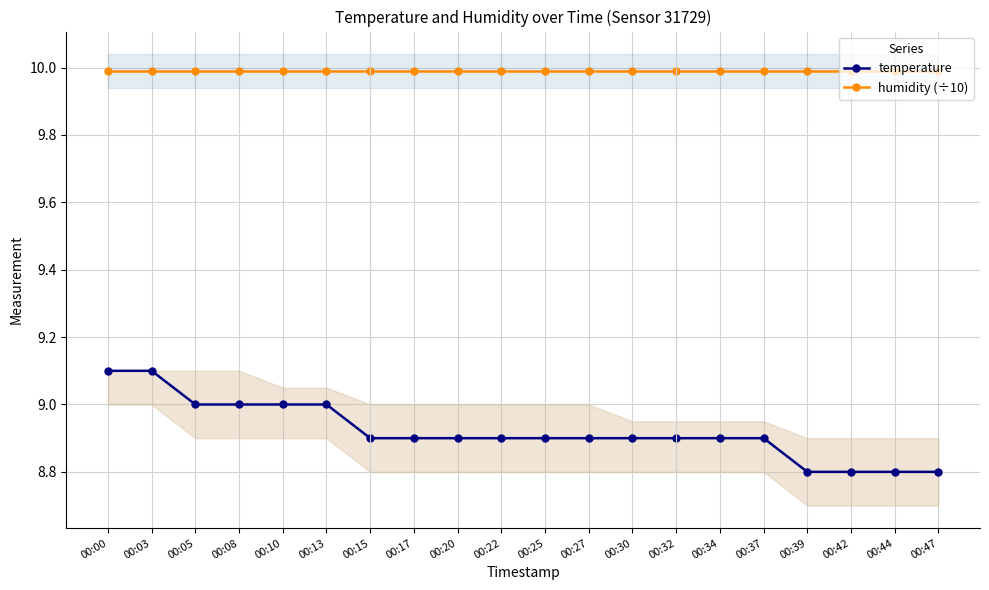

Reading left to right, extract all data points from this chart.

temperature: 9.1	9.1	9.0	9.0	9.0	9.0	8.9	8.9	8.9	8.9	8.9	8.9	8.9	8.9	8.9	8.9	8.8	8.8	8.8	8.8
humidity (÷10): 10.0	10.0	10.0	10.0	10.0	10.0	10.0	10.0	10.0	10.0	10.0	10.0	10.0	10.0	10.0	10.0	10.0	10.0	10.0	10.0